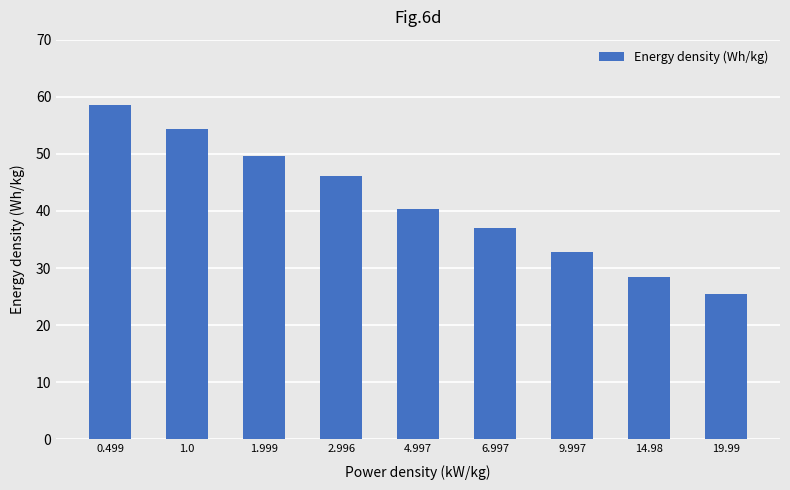

Which label corresponds to the largest value in the chart?

0.499